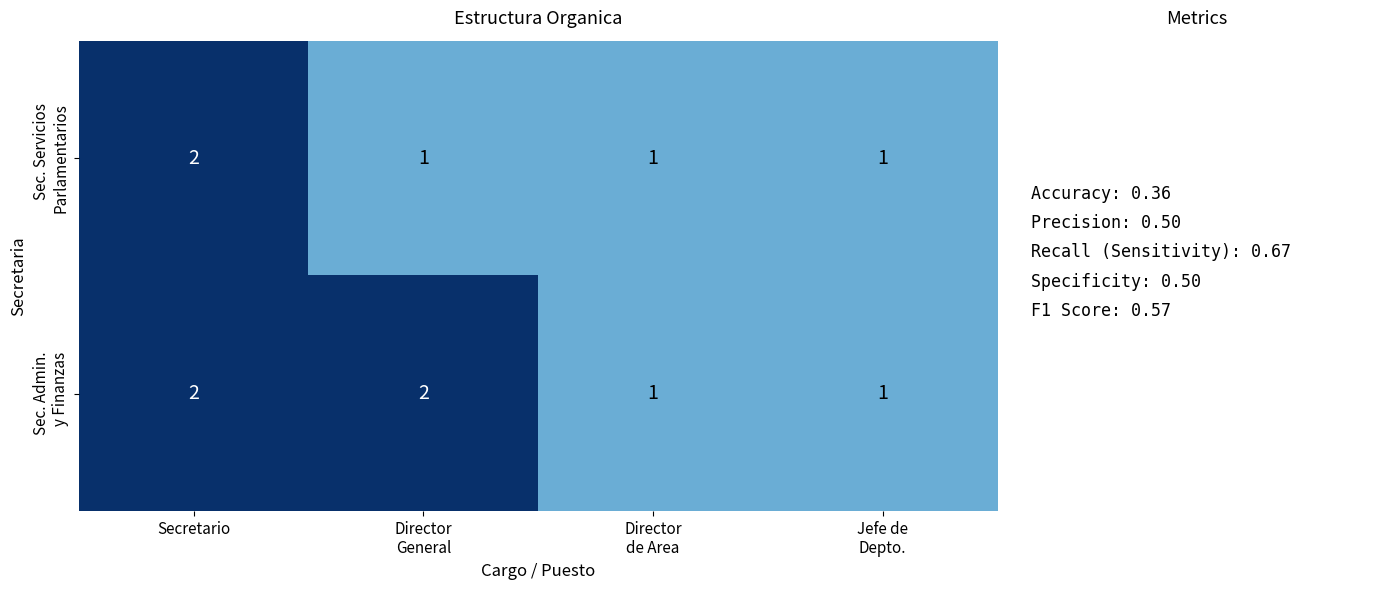

Which series has the largest range (max minus min)?

Sec. Servicios Parlamentarios